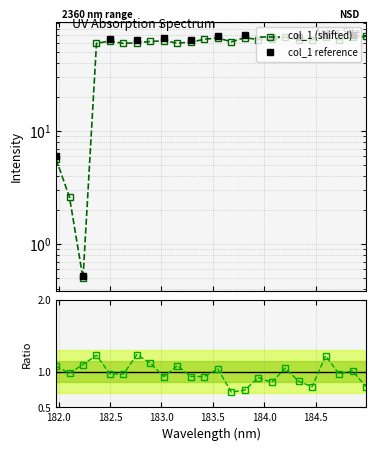

List the labels in order of value, largest first.

184.9911297472, 184.5979655002, 184.2046578328, 184.8600909338, 183.811206745, 183.5488263418, 183.4176122368, 184.0735234058, 183.9423730432, 184.7290361848, 184.3357763242, 184.46687888, 183.0238743082, 182.498667305, 182.8925964608, 183.6800245112, 183.2863821962, 182.7613026778, 183.15513622, 182.3673257152, 182.6299929592, 181.9732053322, 182.1045947288, 182.2359681898